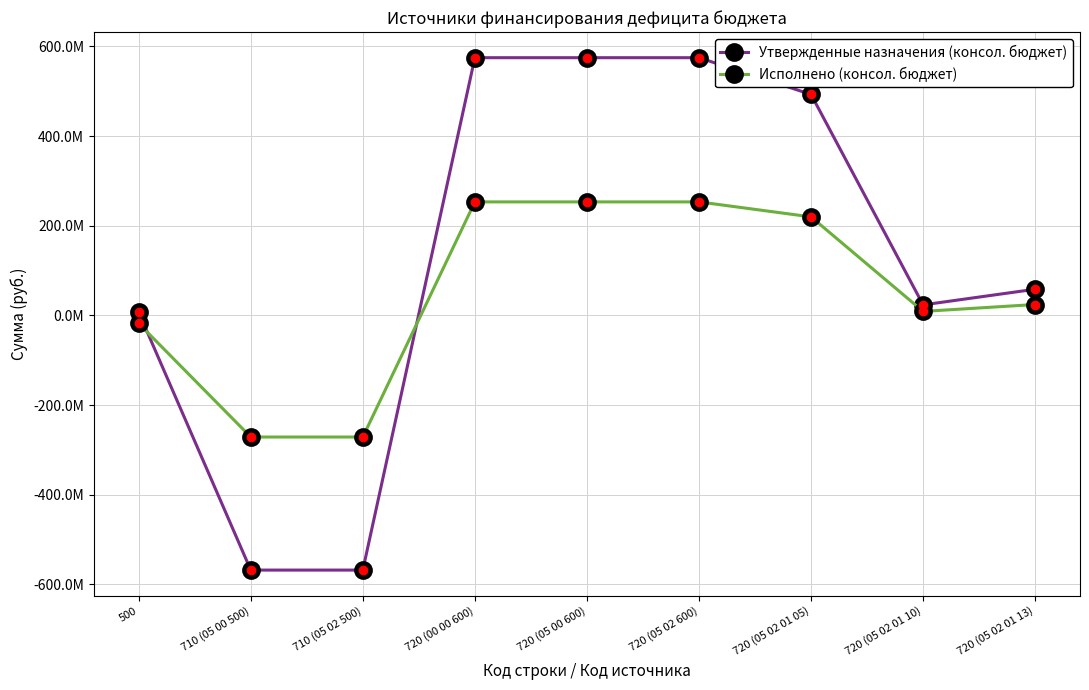

Which series ends up on top after the final intersection of Утвержденные назначения (консол. бюджет) and Исполнено (консол. бюджет)?

Утвержденные назначения (консол. бюджет)